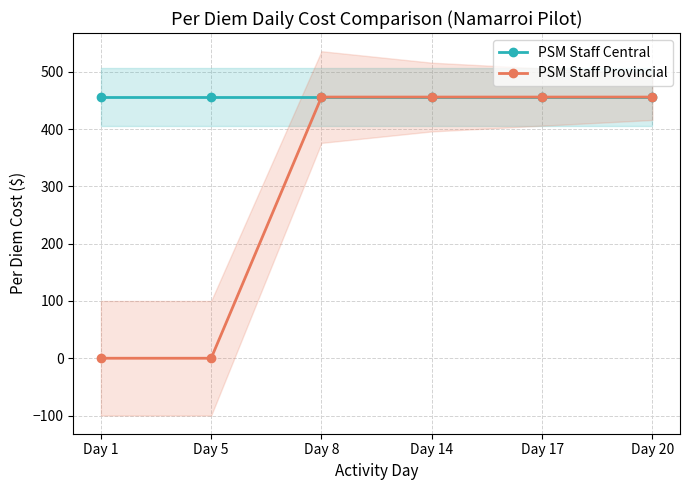

True or false: PSM Staff Central has a value of 609 at Day 17.

False